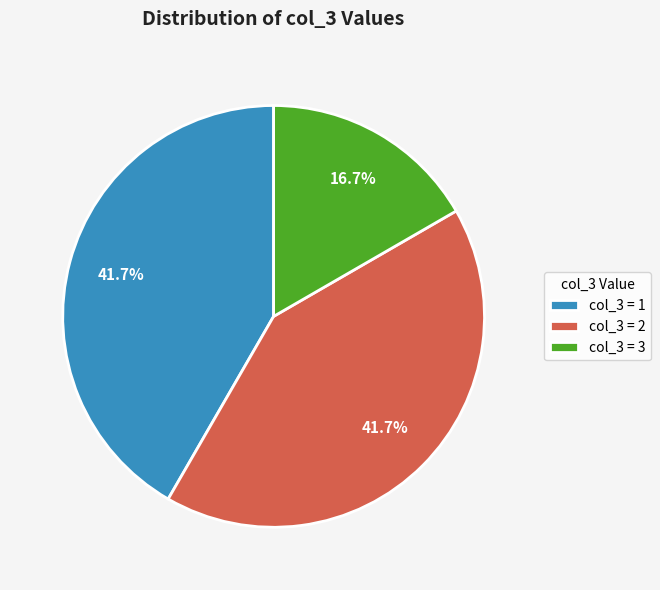

Approximately how many times larger is the value at col_3 = 2 compared to col_3 = 3?

2.5